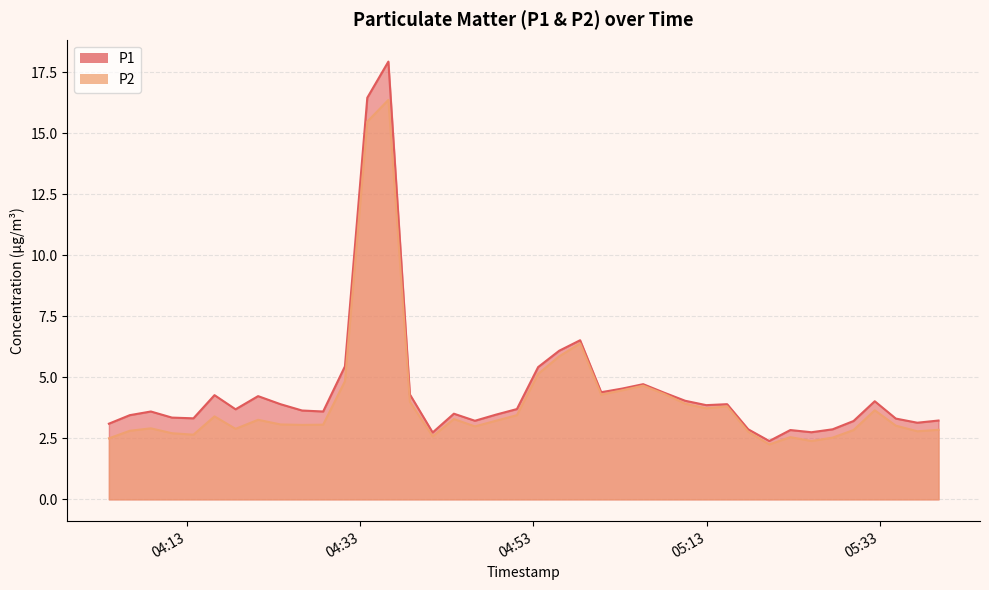

What position from the left is 2023-03-31T04:18:36?

7